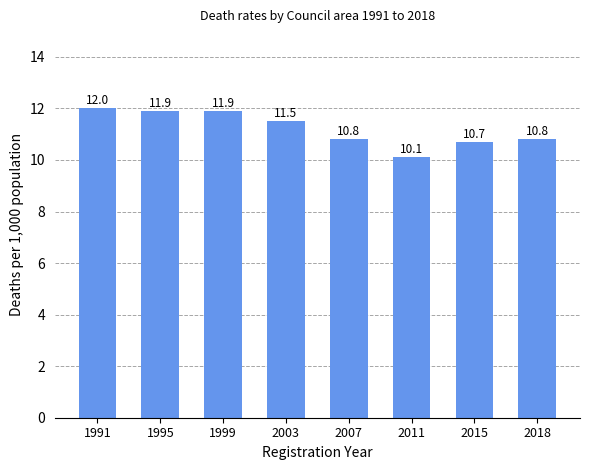

Are the bars horizontal?

No